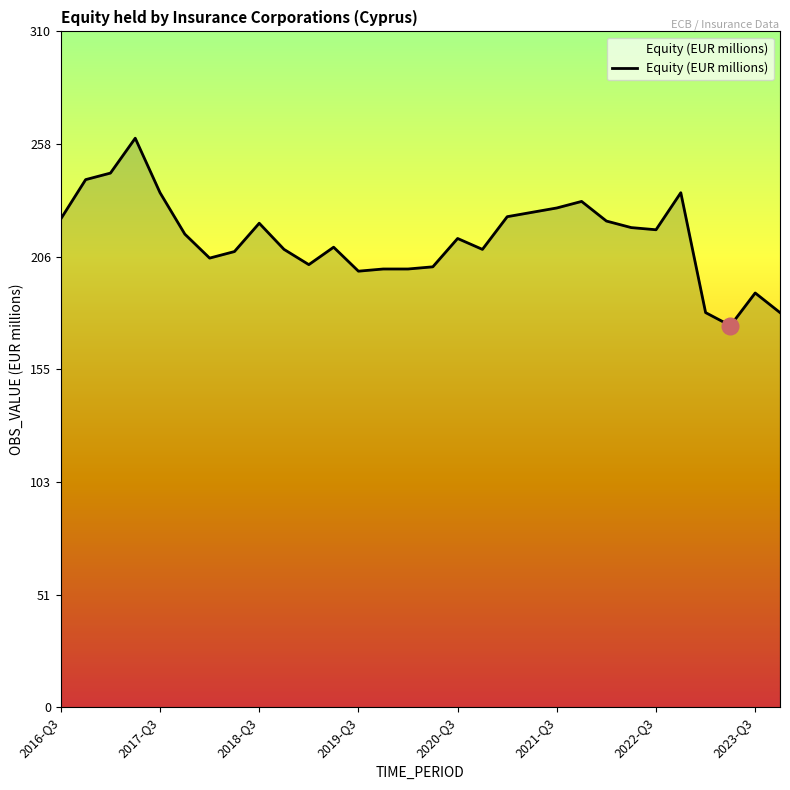

What is the greatest value displayed?

261